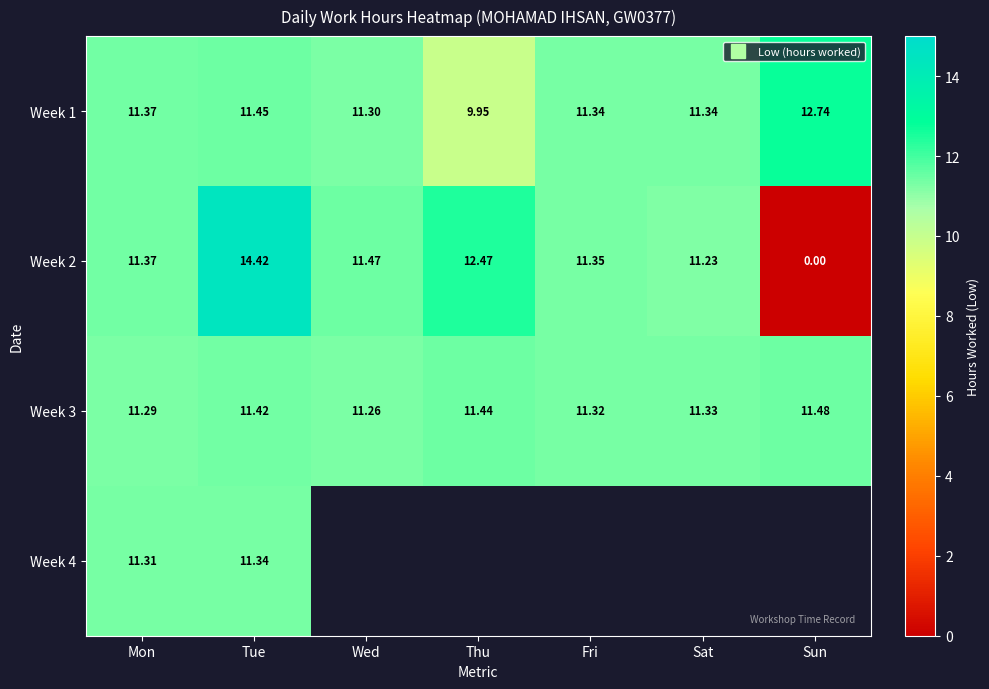

What is the average value of the Week 3 series?

11.4